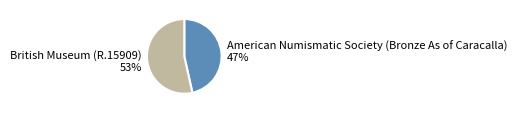

Is there a majority slice in this chart?

Yes